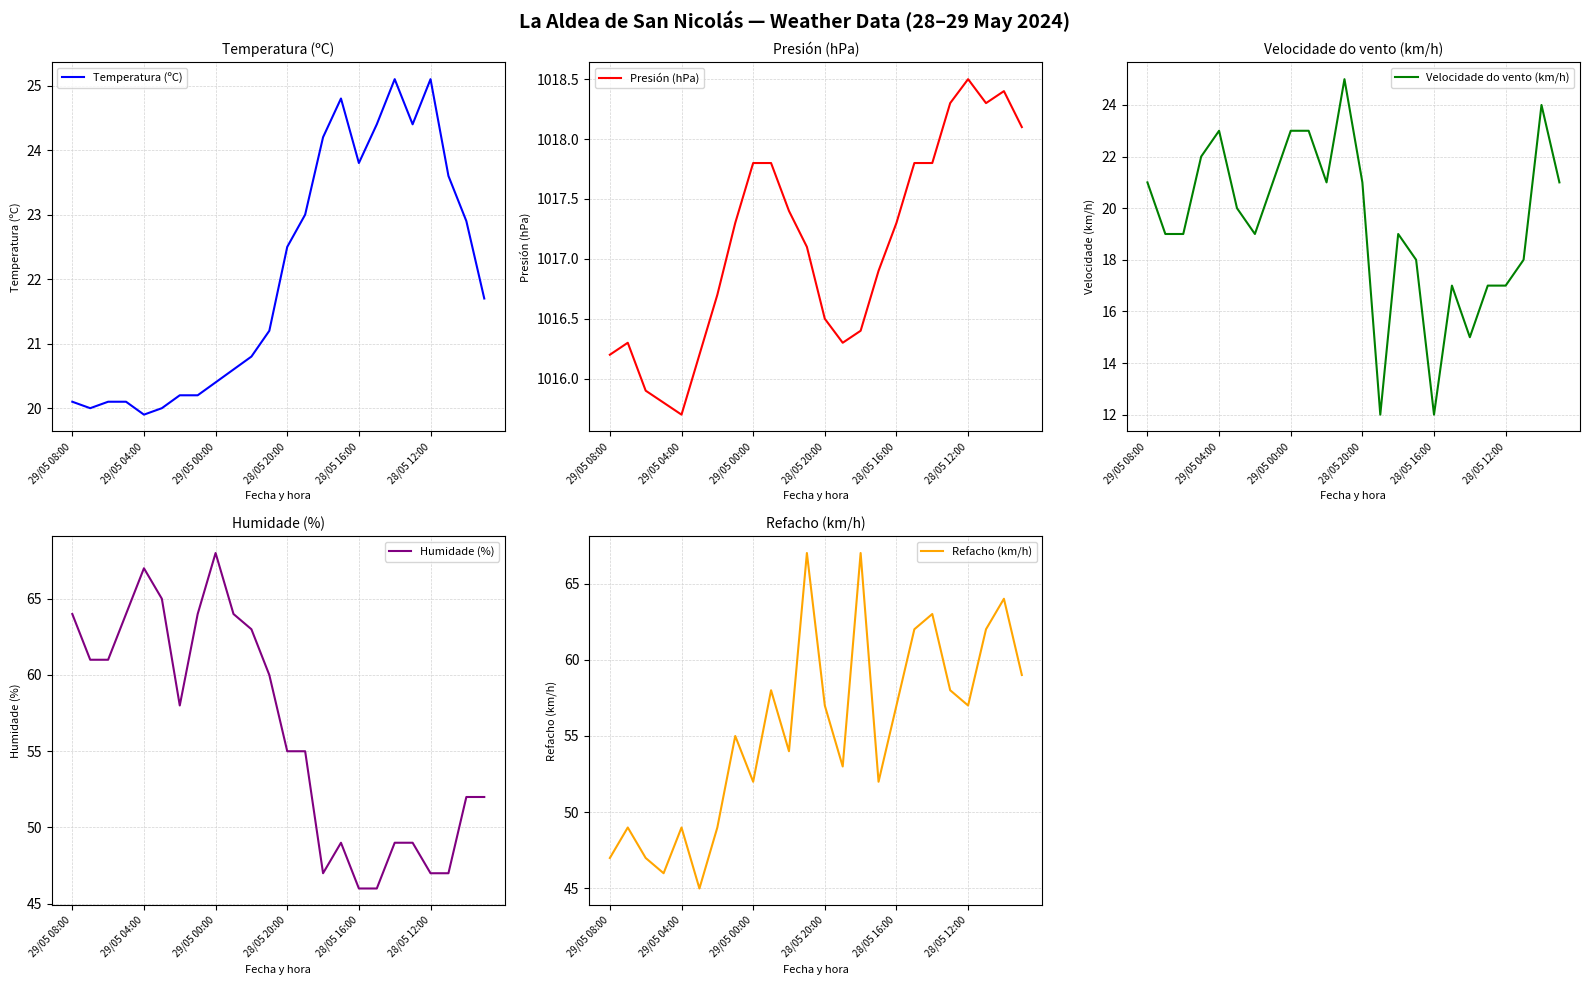

The value of Presión (hPa) at 28/05 12:00 is 474.6. True or false?

False